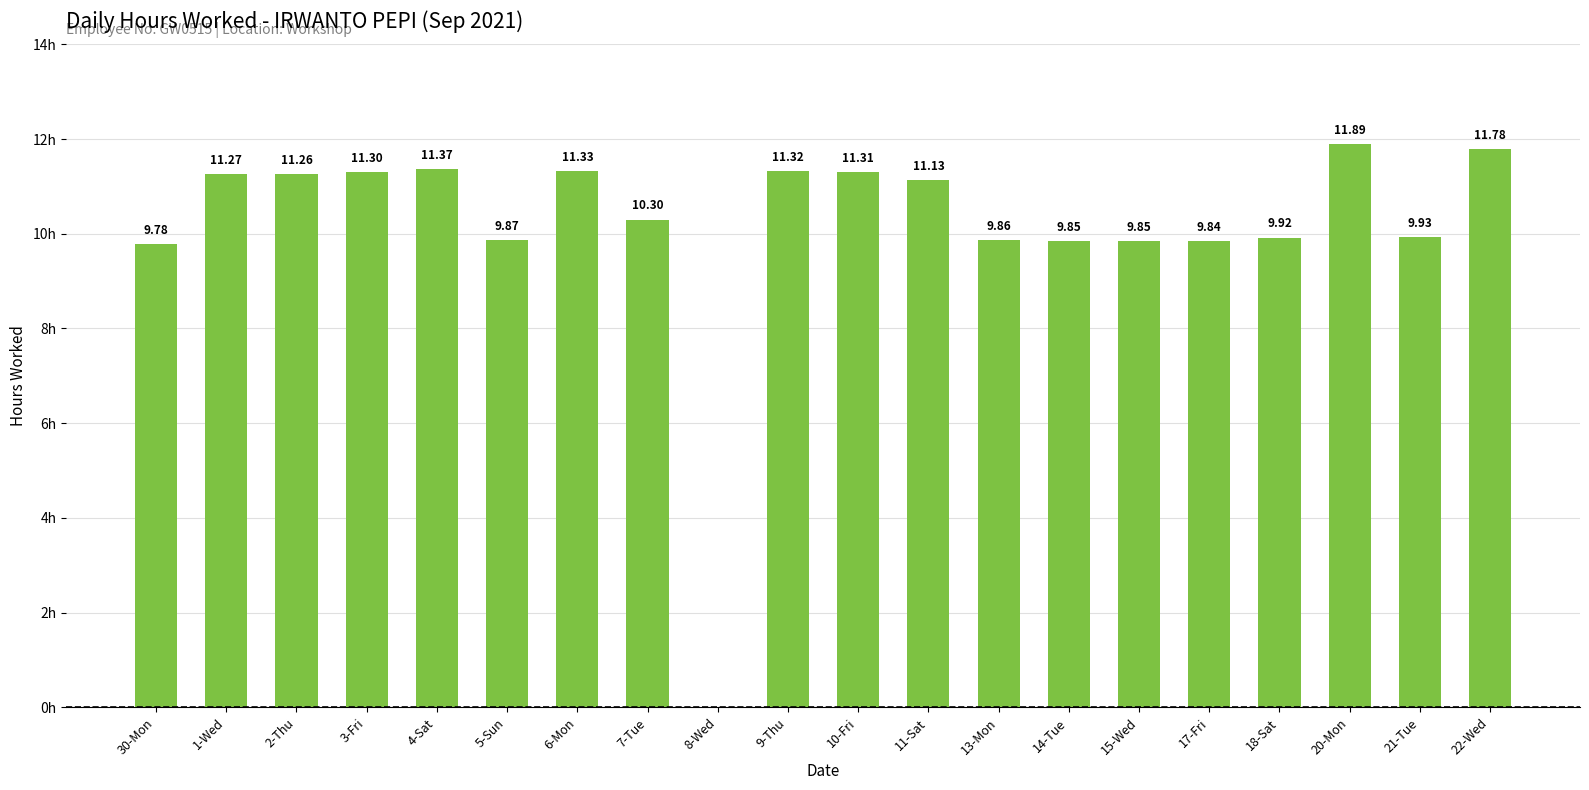

Between 14-Tue and 21-Tue, which is larger?

21-Tue